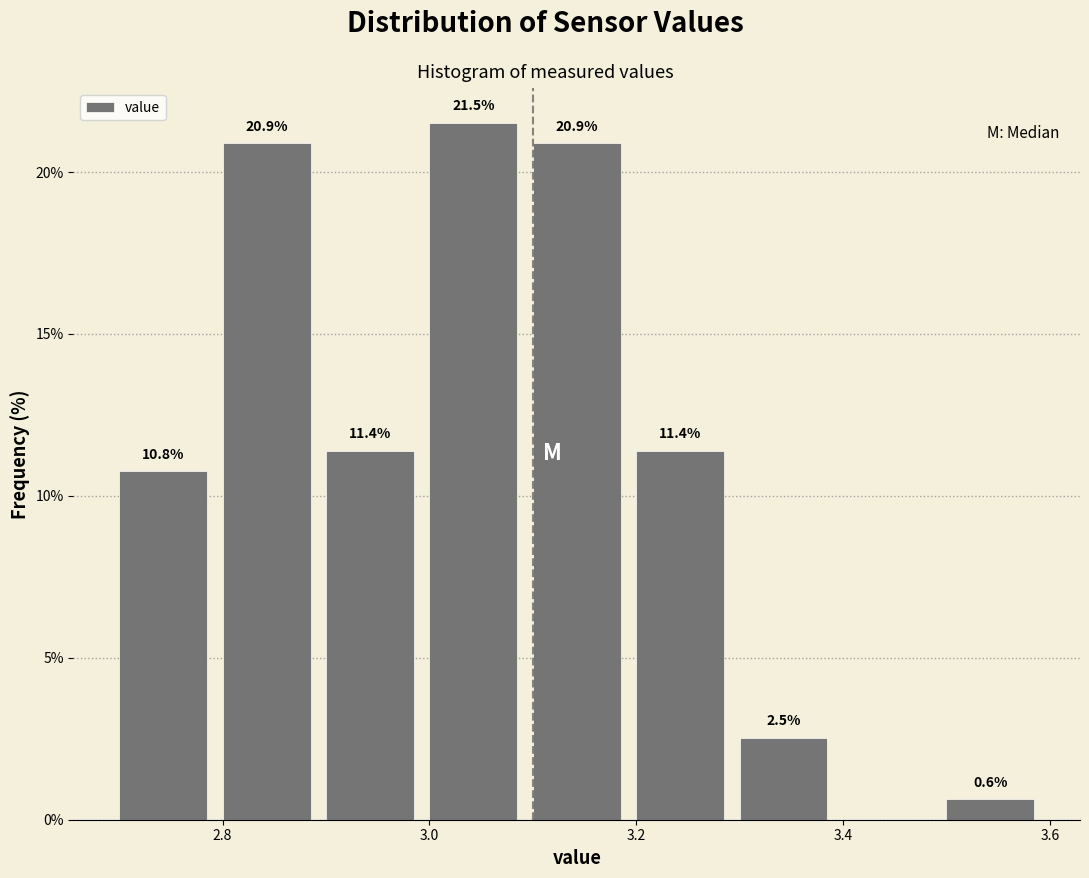

Which range on the x-axis has the tallest bar?

3.0 to 3.1